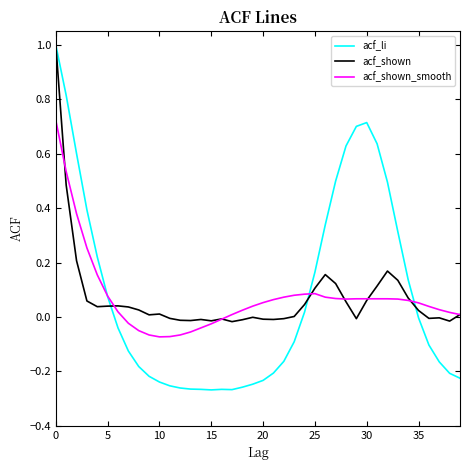

What is the maximum value for acf_shown?

1.0